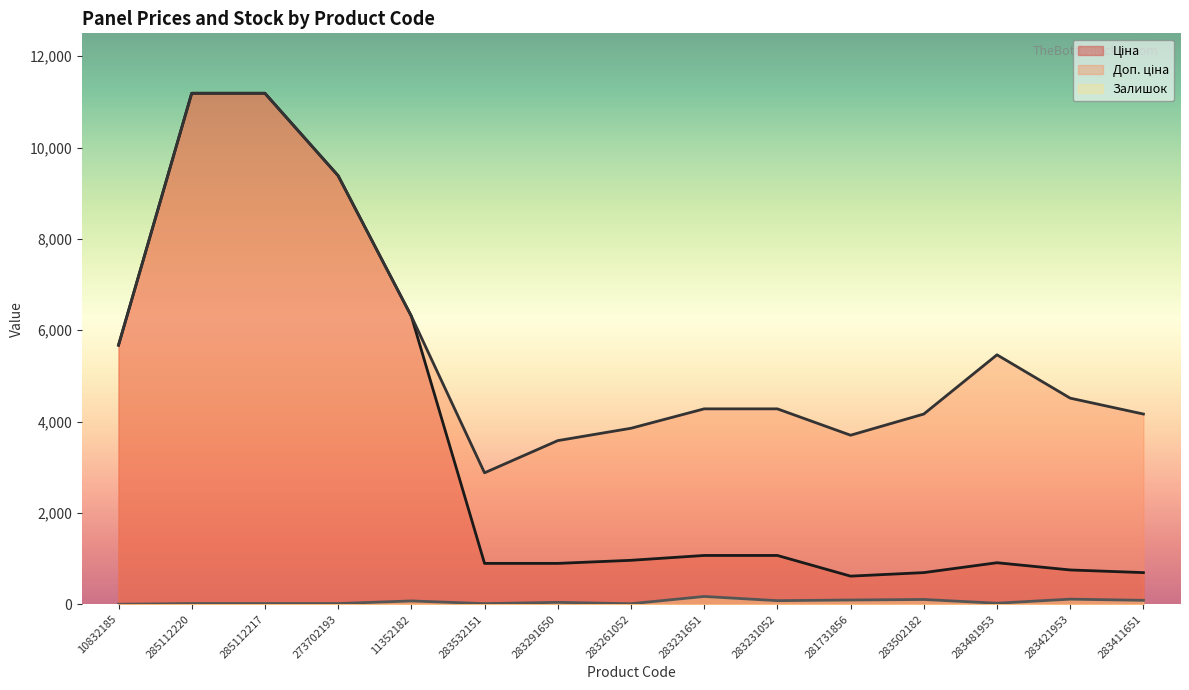

The value of Ціна at 281731856 is 307.9. True or false?

False